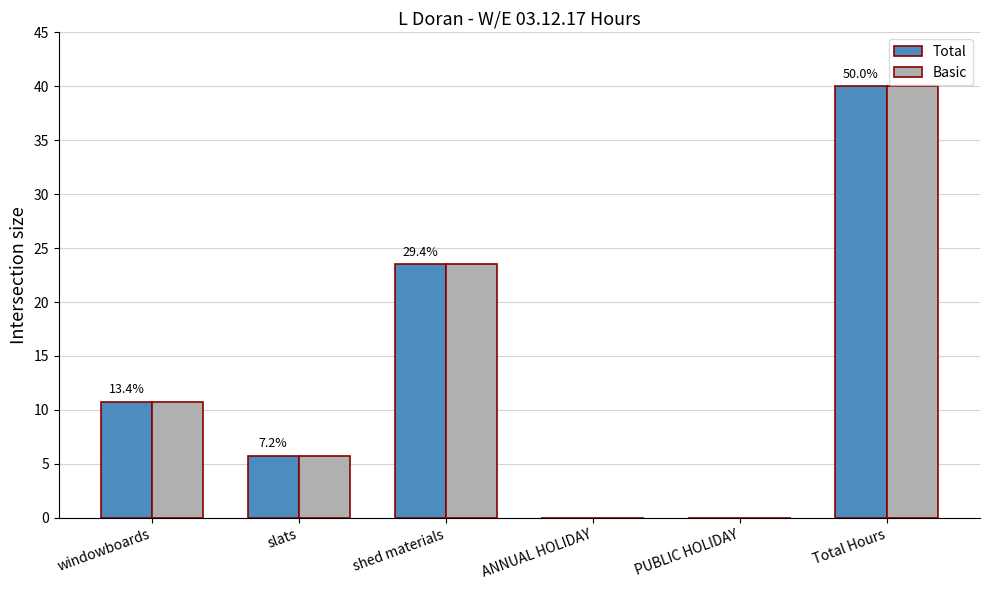

At which category is the sum across all series the highest?

Total Hours